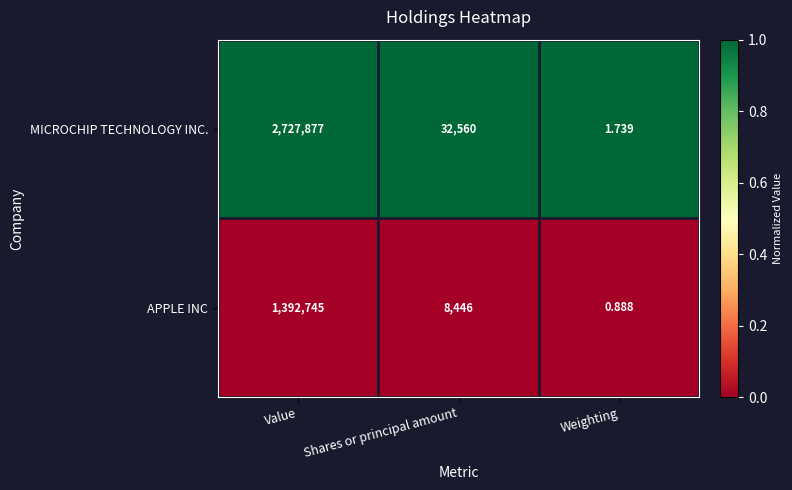

Rank the categories by MICROCHIP TECHNOLOGY INC. value from lowest to highest.

Weighting, Shares or principal amount, Value